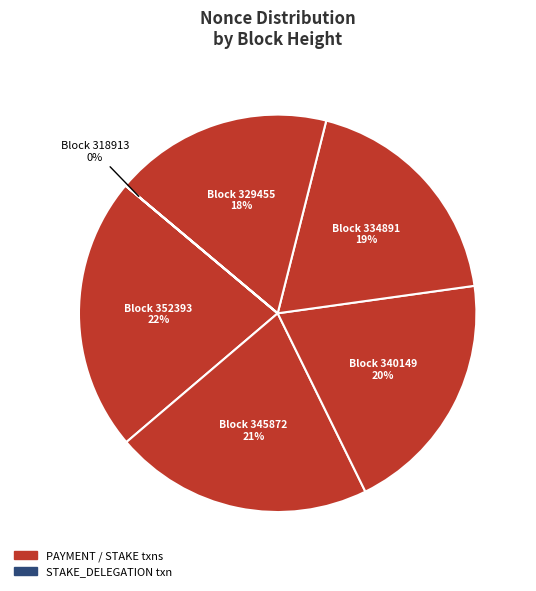

Is there any slice that represents more than half of the pie?

No